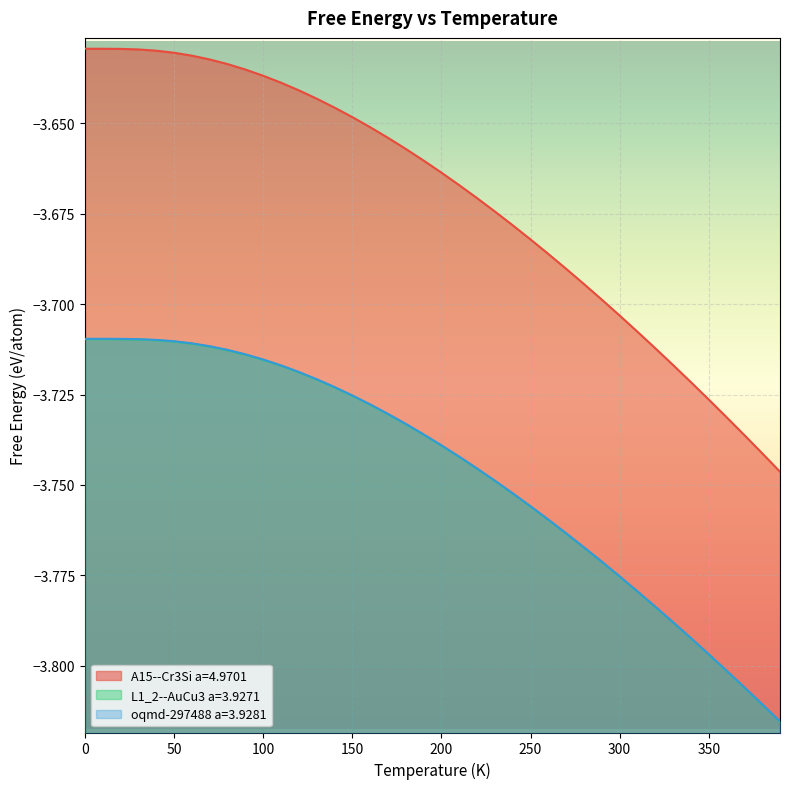

Is it true that L1_2--AuCu3 a=3.9271 equals -3.8 at 260.0?

True